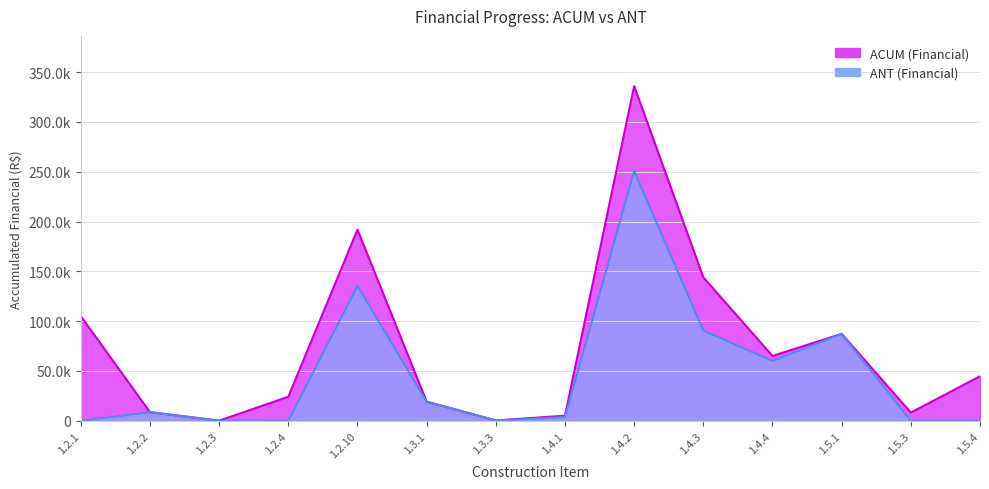

What is the sum of all ACUM (Financial) values?

1039640.2